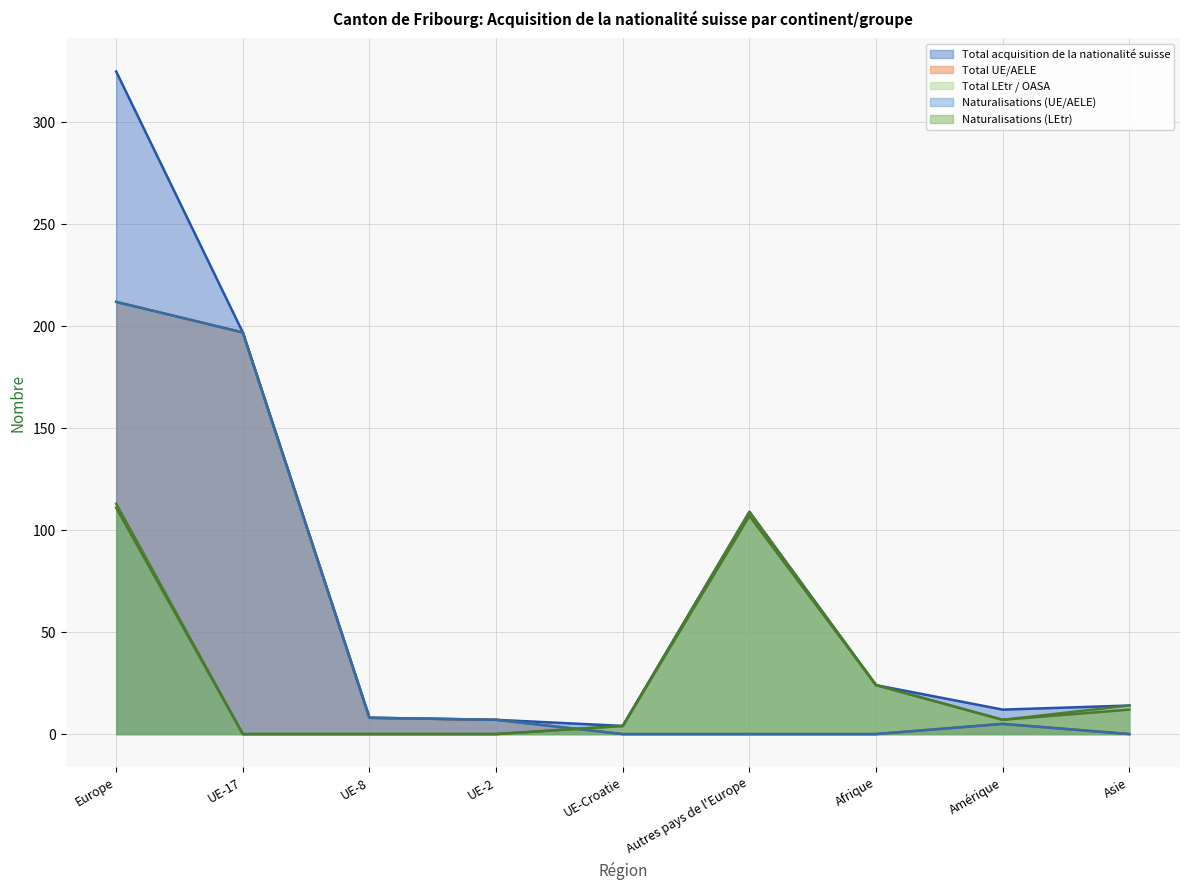

Is the value of Total LEtr / OASA at Amérique greater than the value of Total UE/AELE at UE-Croatie?

Yes